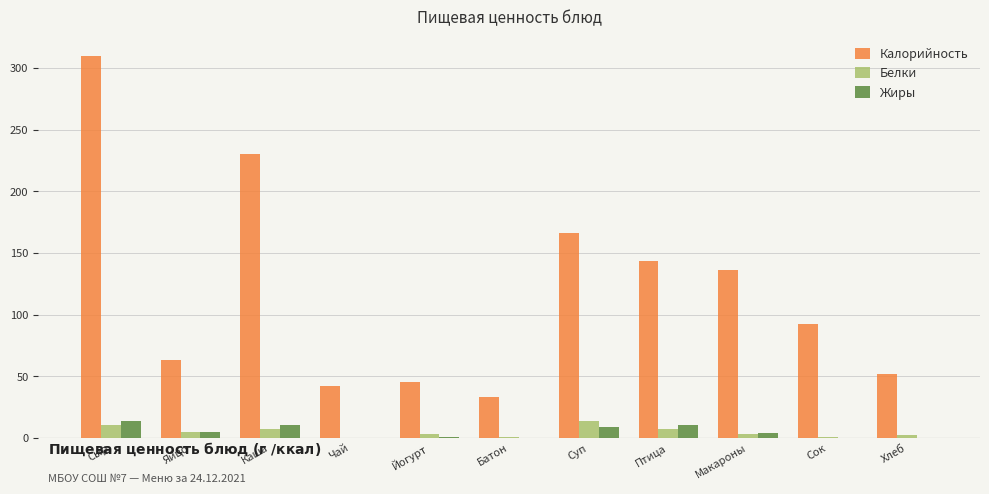

What is the highest value of the Калорийность series?

310.0